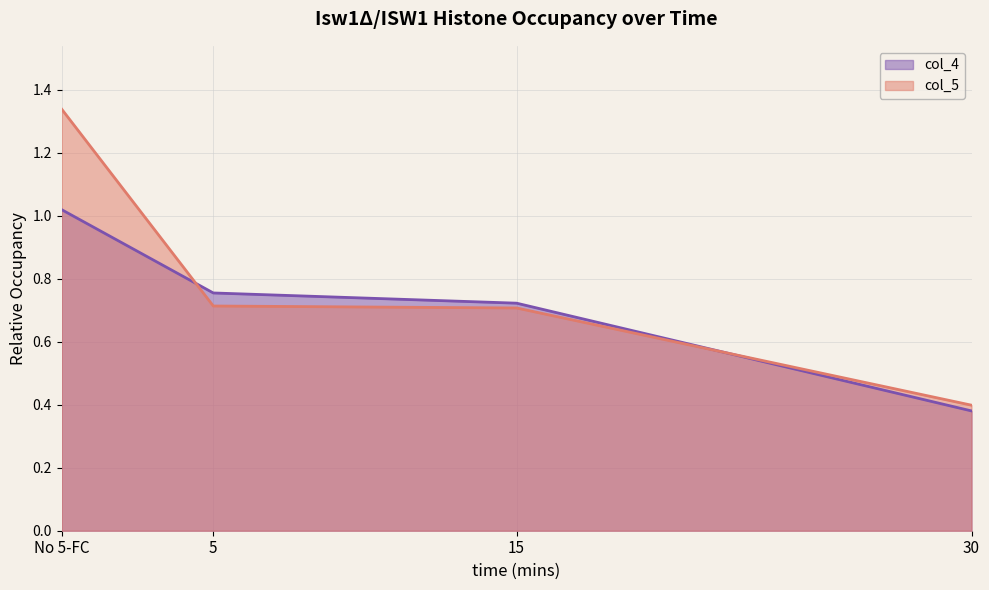

Which series changed the most between 15 and 30?

col_4